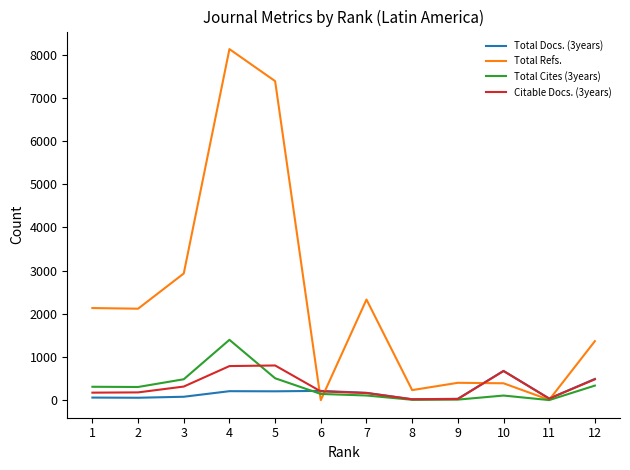

Which label corresponds to the largest value in the chart?

4